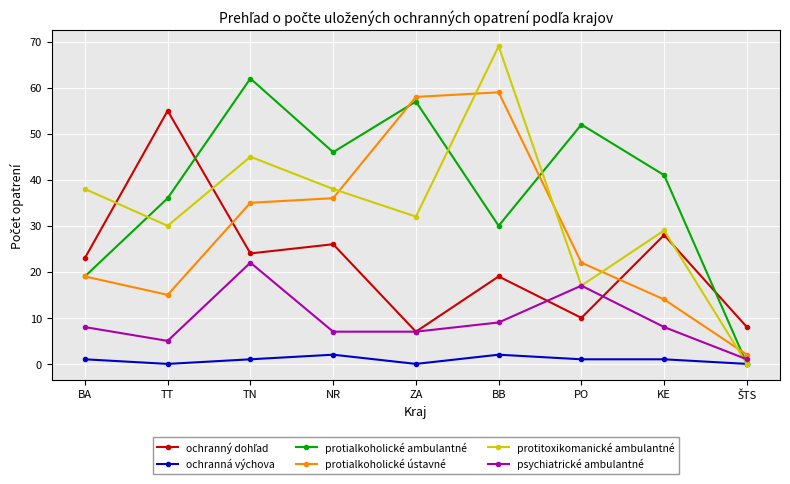

Where is protialkoholické ambulantné nearest to the value 31?

BB